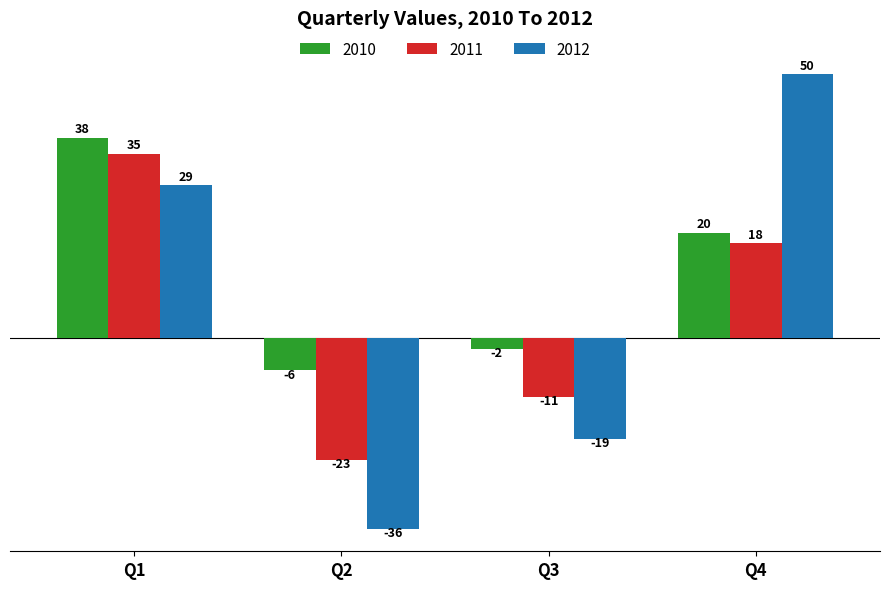

How many bars are there in total?

12